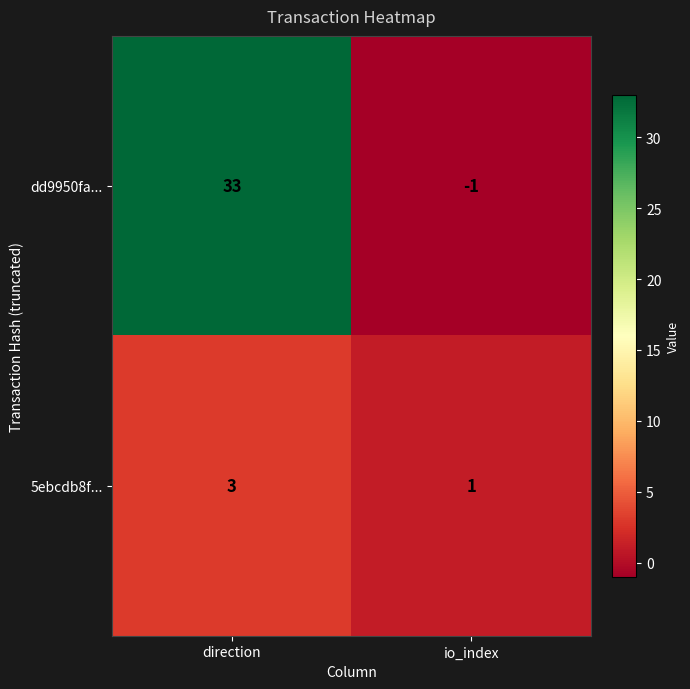

The value of 5ebcdb8f... at direction is 1. True or false?

False